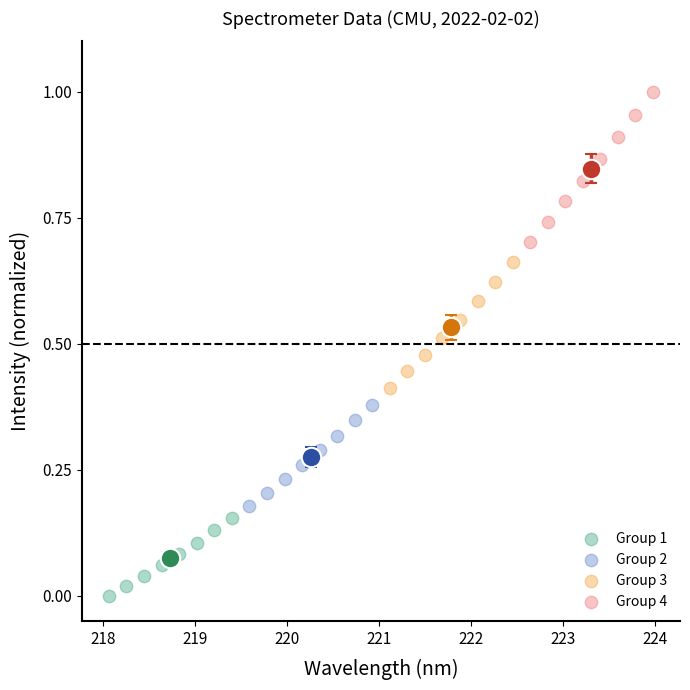

Which series reaches the maximum Y coordinate?

Group 4